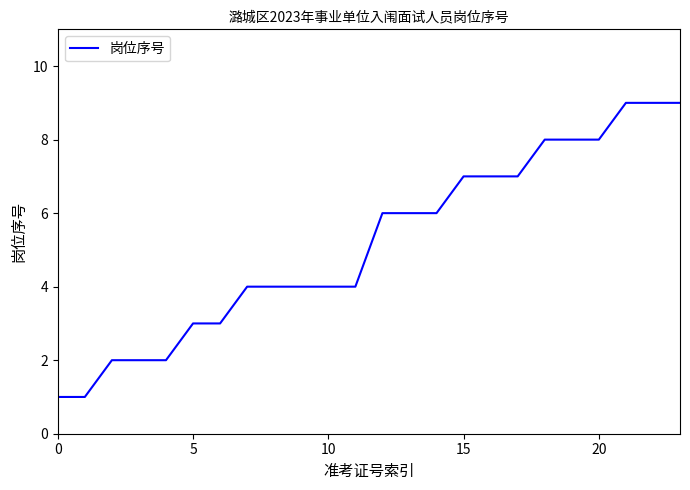

What is the greatest value displayed?

9